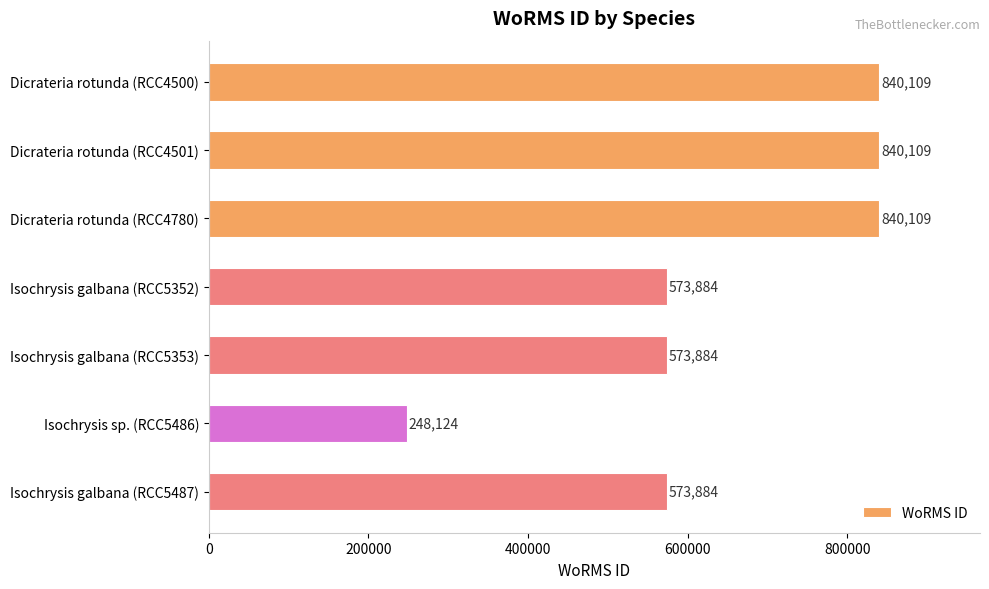

Is it true that the value at Dicrateria rotunda (RCC4780) is 512831?

False